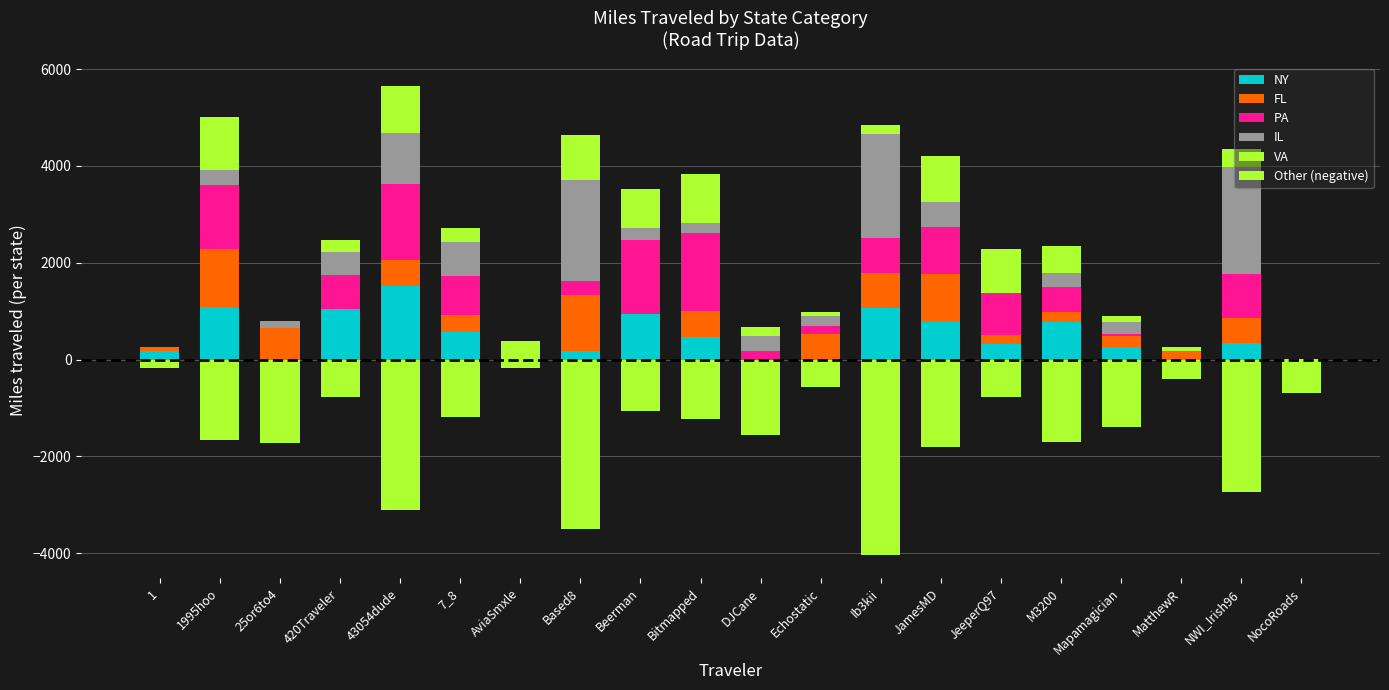

What is the sum of the VA values at Bitmapped and Based8?

1937.4